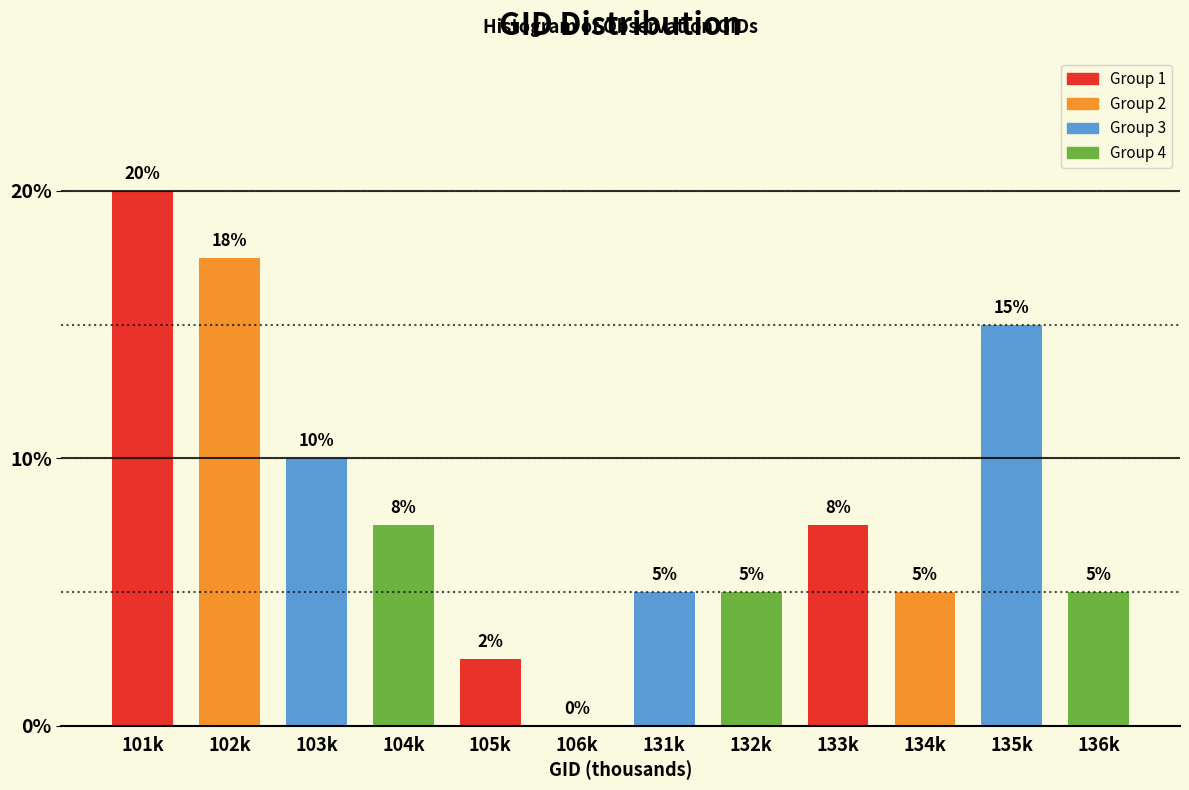

Which label corresponds to the largest value in the chart?

101k